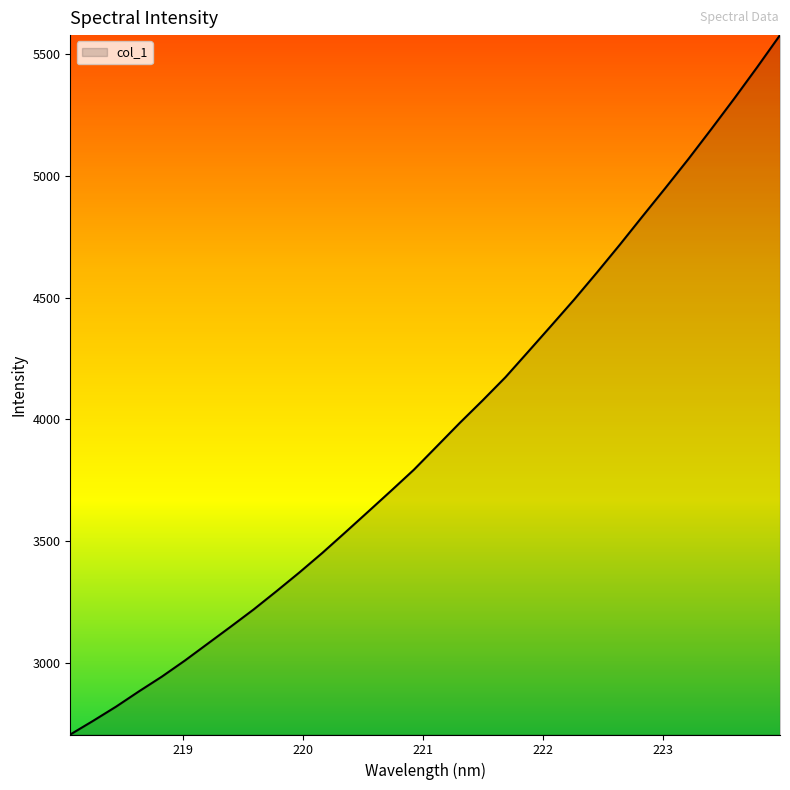

What is the smallest value displayed?

2705.1